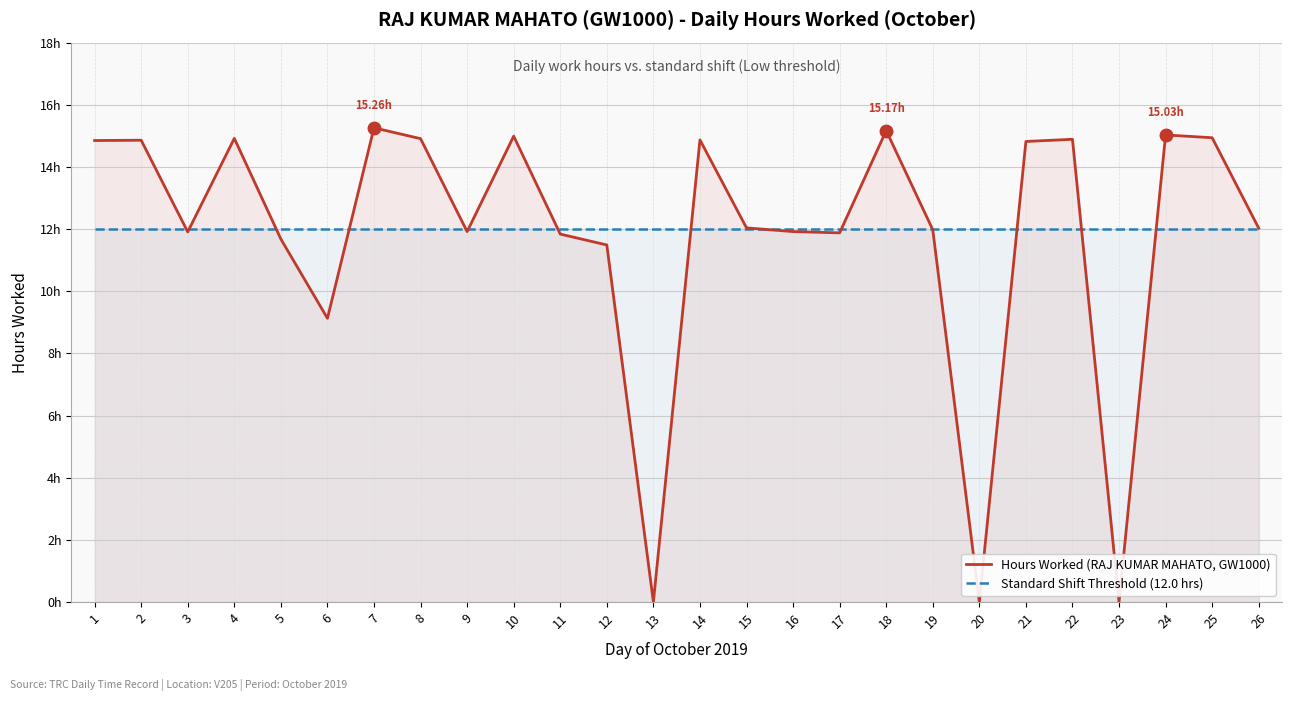

How many interior local peaks does the Hours Worked (RAJ KUMAR MAHATO, GW1000) series have?

8